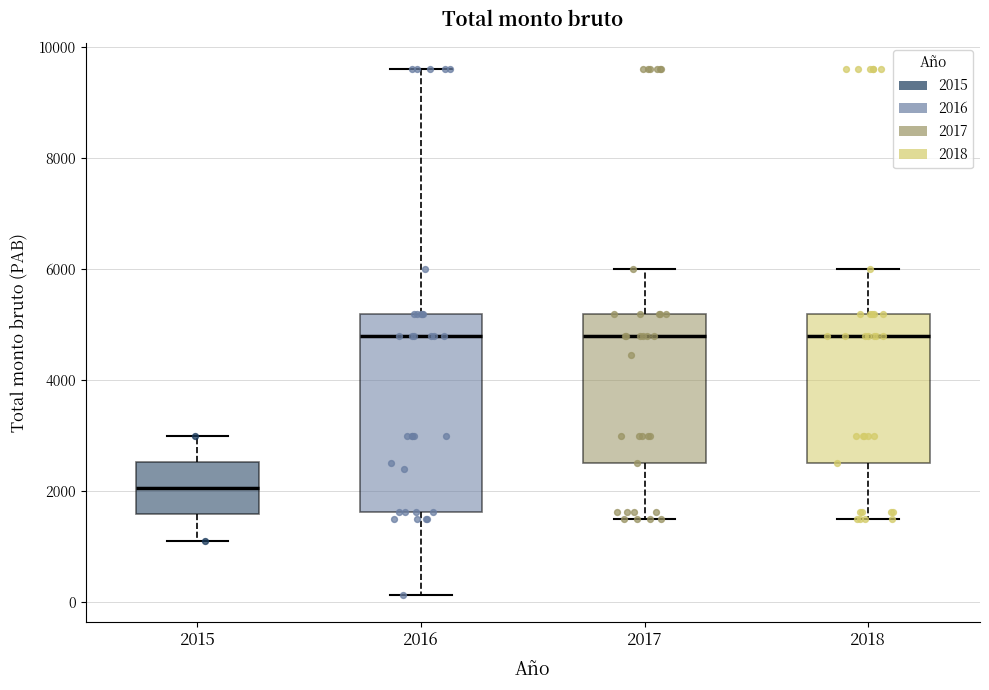

Where does the median line of the box at x = 2018 sit on the y-axis? The values are not printed on the chart, so give them approximately, as read against the axis.

4800